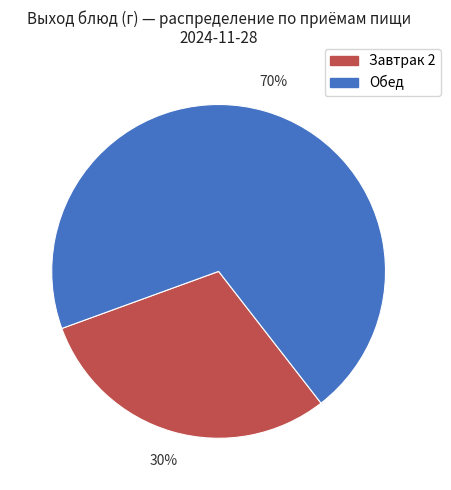

To the nearest percent, what portion does Завтрак 2 represent?

30%